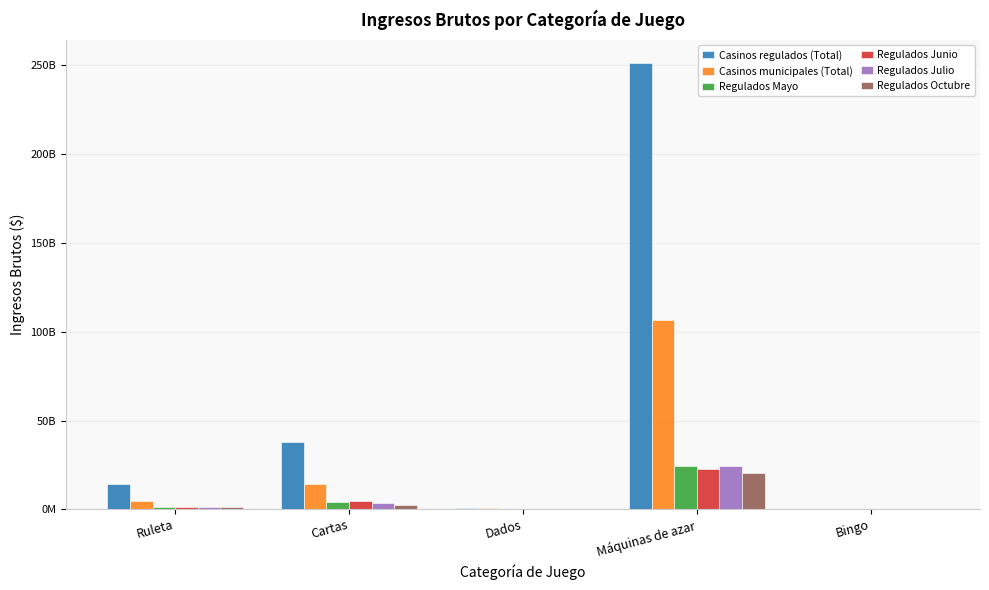

What is the difference between the maximum and minimum values in the Regulados Octubre series?

20159375184.0